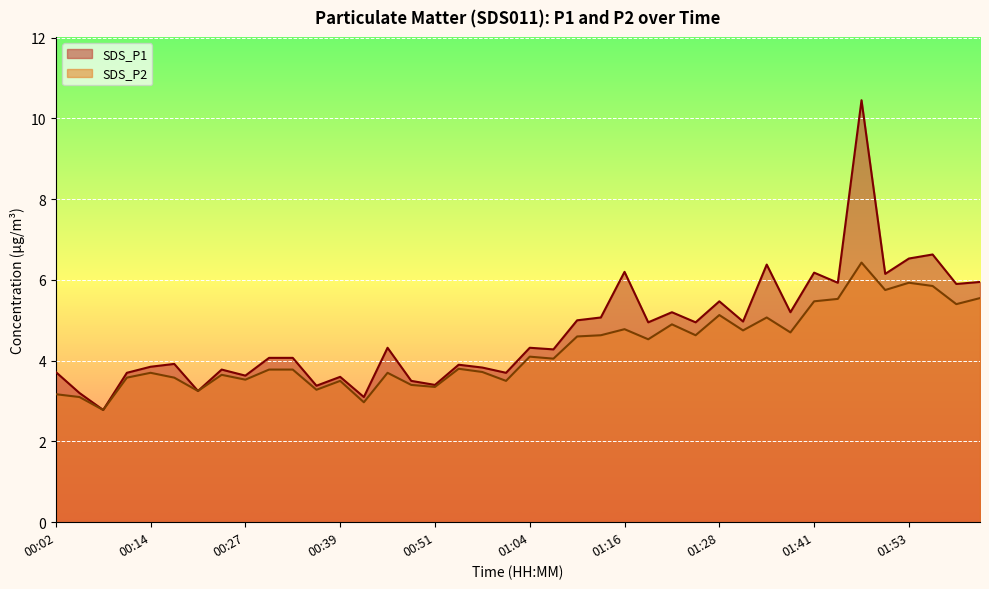

Reading left to right, extract all data points from this chart.

SDS_P1: 3.7	3.2	2.8	3.7	3.9	3.9	3.2	3.8	3.6	4.1	4.1	3.4	3.6	3.1	4.3	3.5	3.4	3.9	3.8	3.7	4.3	4.3	5.0	5.1	6.2	5.0	5.2	5.0	5.5	5.0	6.4	5.2	6.2	5.9	10.4	6.2	6.5	6.6	5.9	6.0
SDS_P2: 3.2	3.1	2.8	3.6	3.7	3.6	3.2	3.6	3.5	3.8	3.8	3.3	3.5	3.0	3.7	3.4	3.4	3.8	3.7	3.5	4.1	4.0	4.6	4.6	4.8	4.5	4.9	4.6	5.1	4.8	5.1	4.7	5.5	5.5	6.4	5.8	5.9	5.8	5.4	5.5